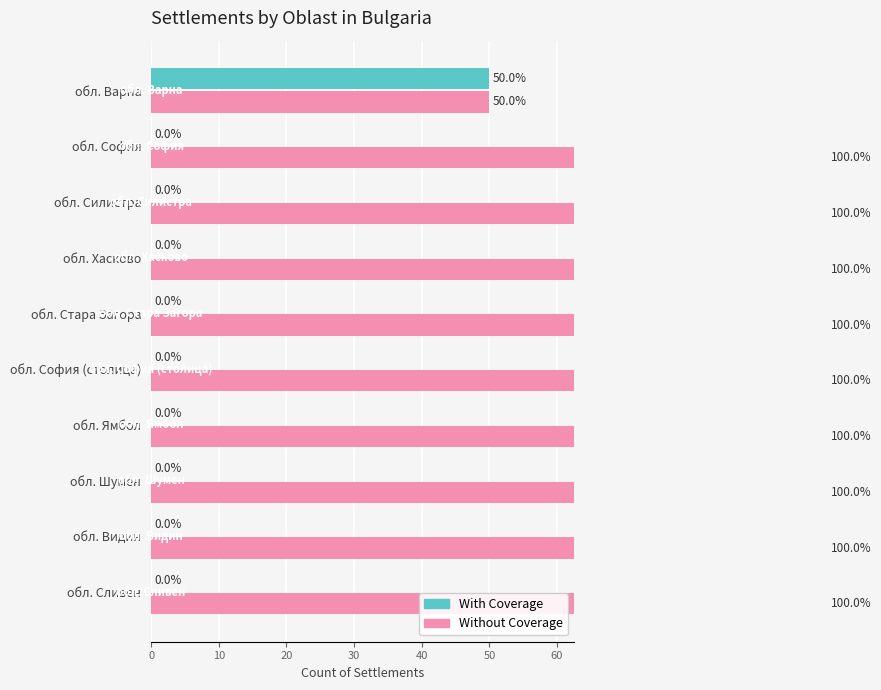

Which series has the largest total across all categories?

Without Coverage